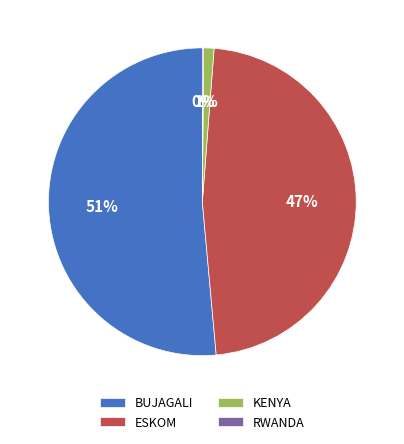

Does any single category account for the majority?

Yes